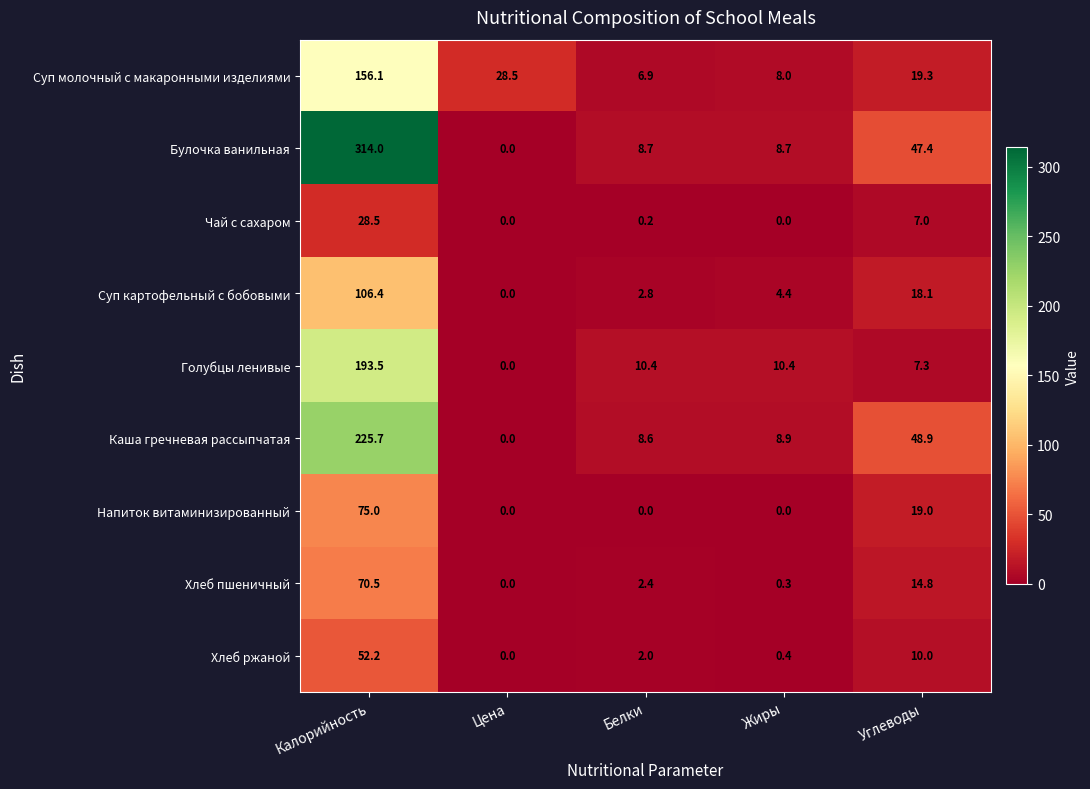

Which series has the largest total across all categories?

Булочка ванильная